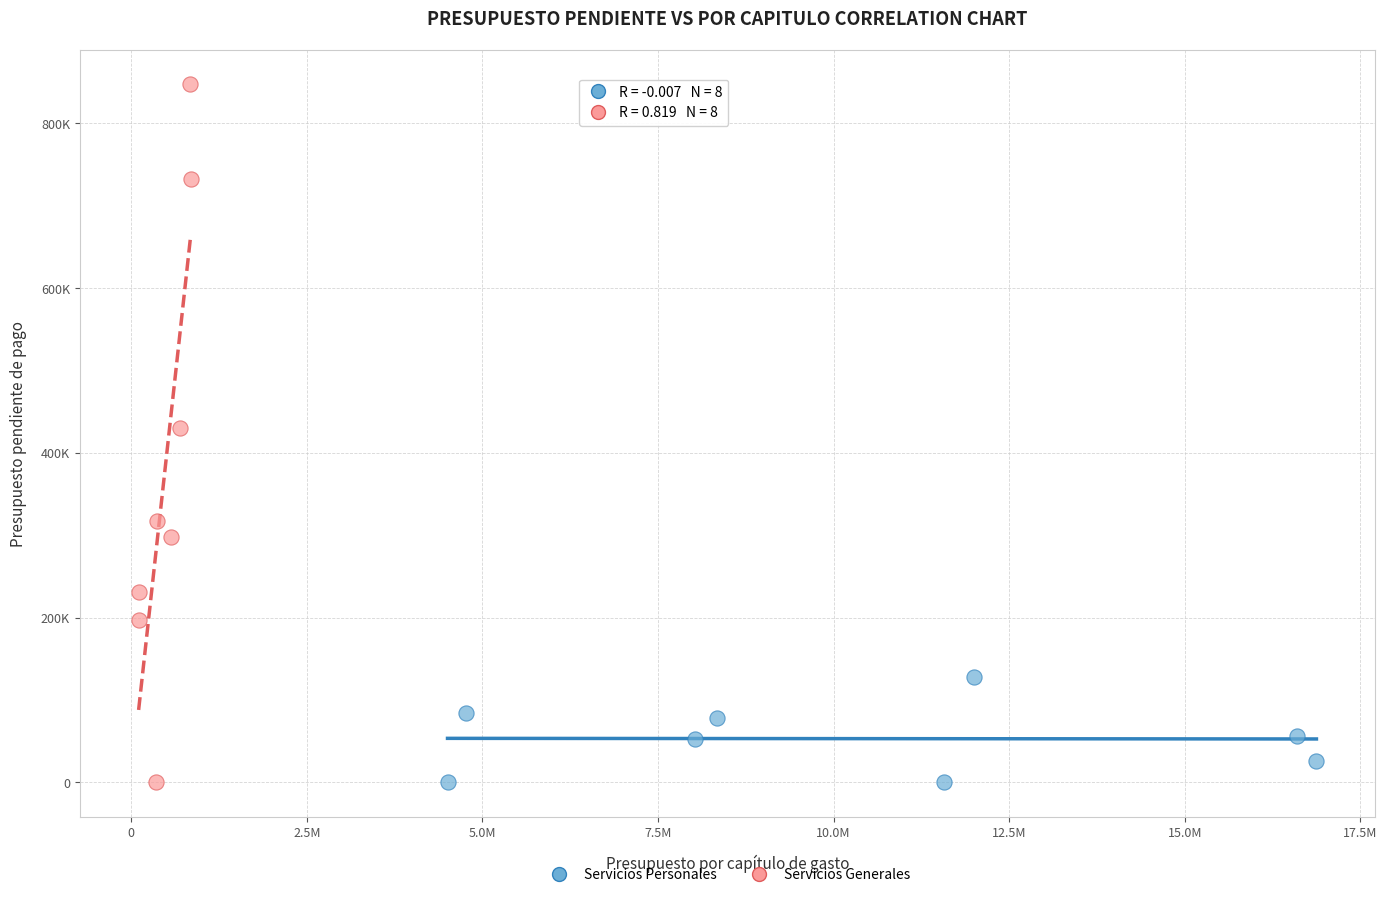

What are all the series names shown in the legend?

Servicios Personales, Servicios Generales